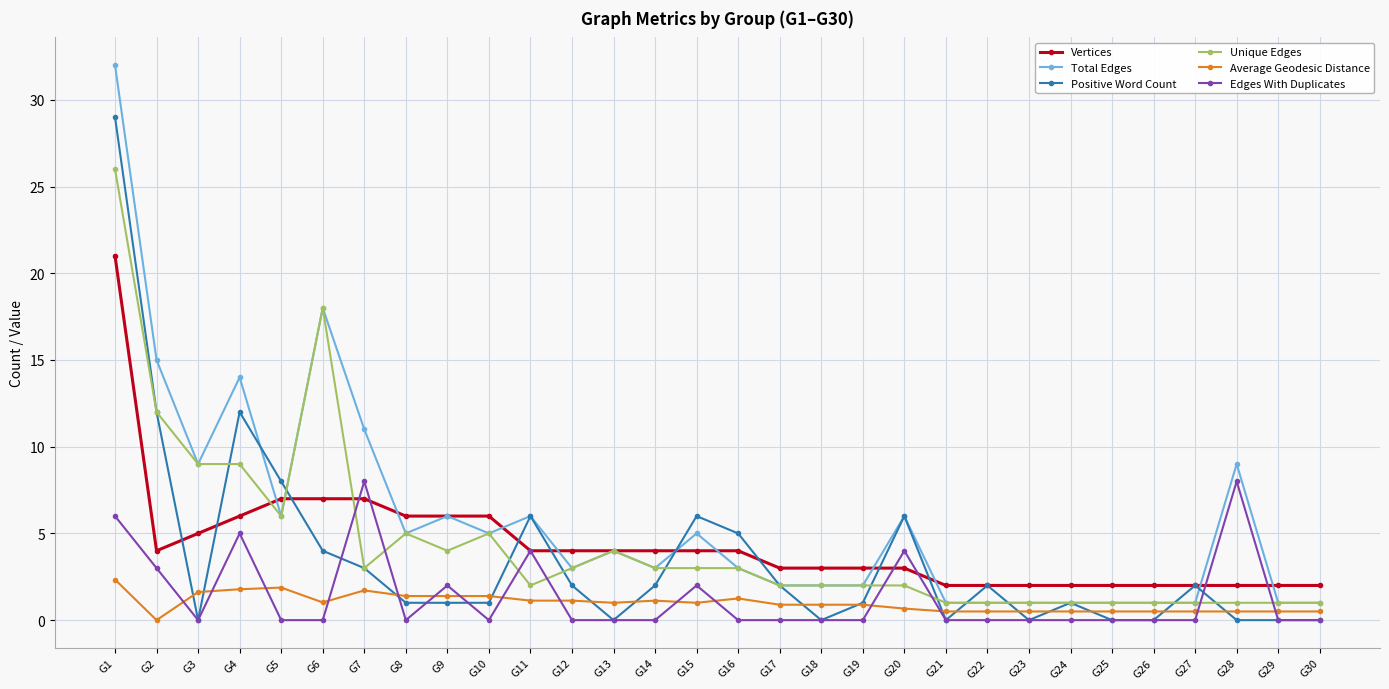

How many lines are shown in the chart?

6